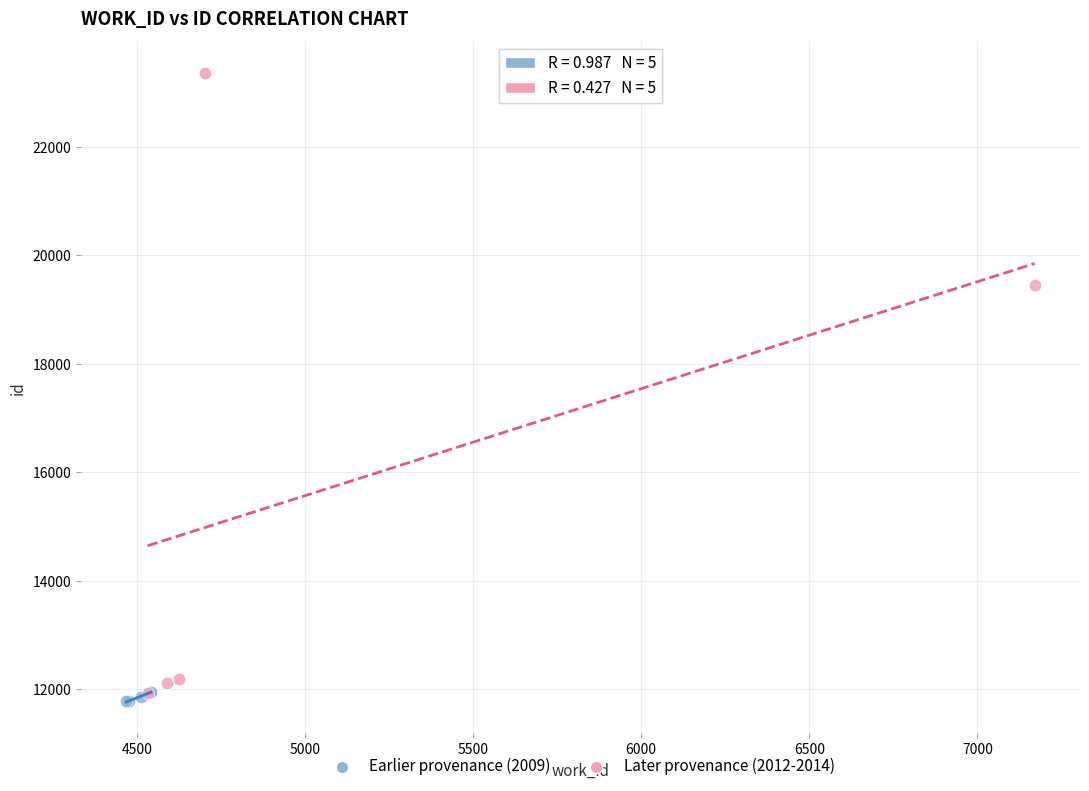

Which series has the widest spread of Y values?

Later provenance (2012-2014)